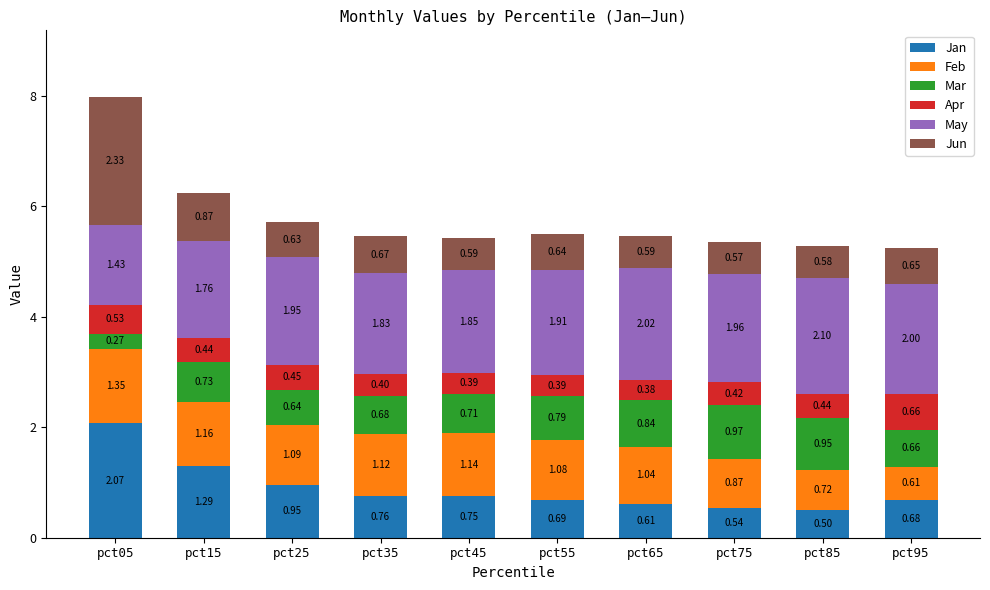

At which category is the sum across all series the highest?

pct05